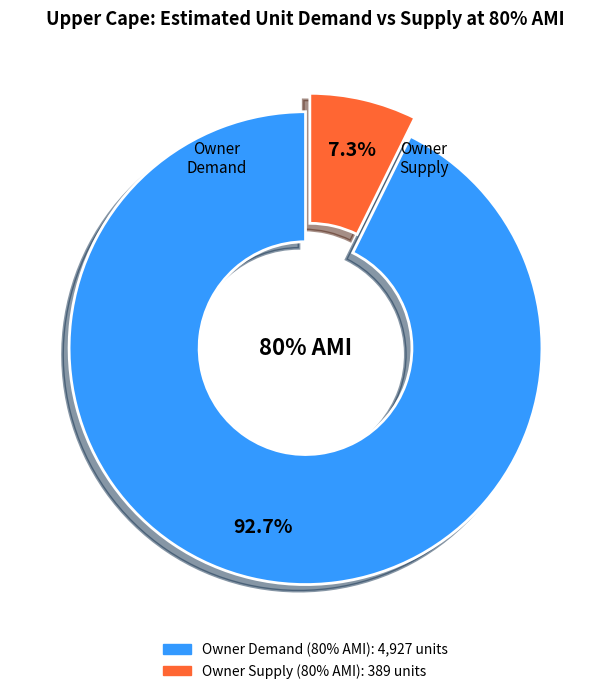

Does Renter: Estimated Unit Supply represent more than half of the total?

No